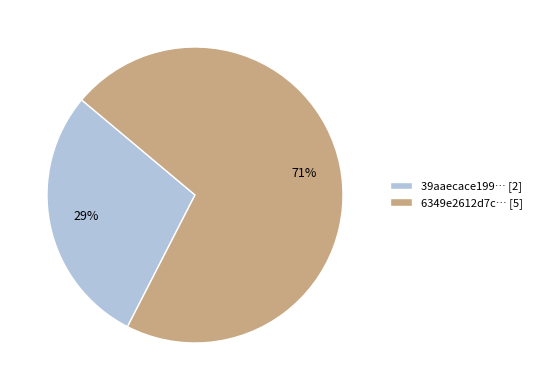

To the nearest percent, what percentage of the pie is 39aaecace199… [2]?

29%